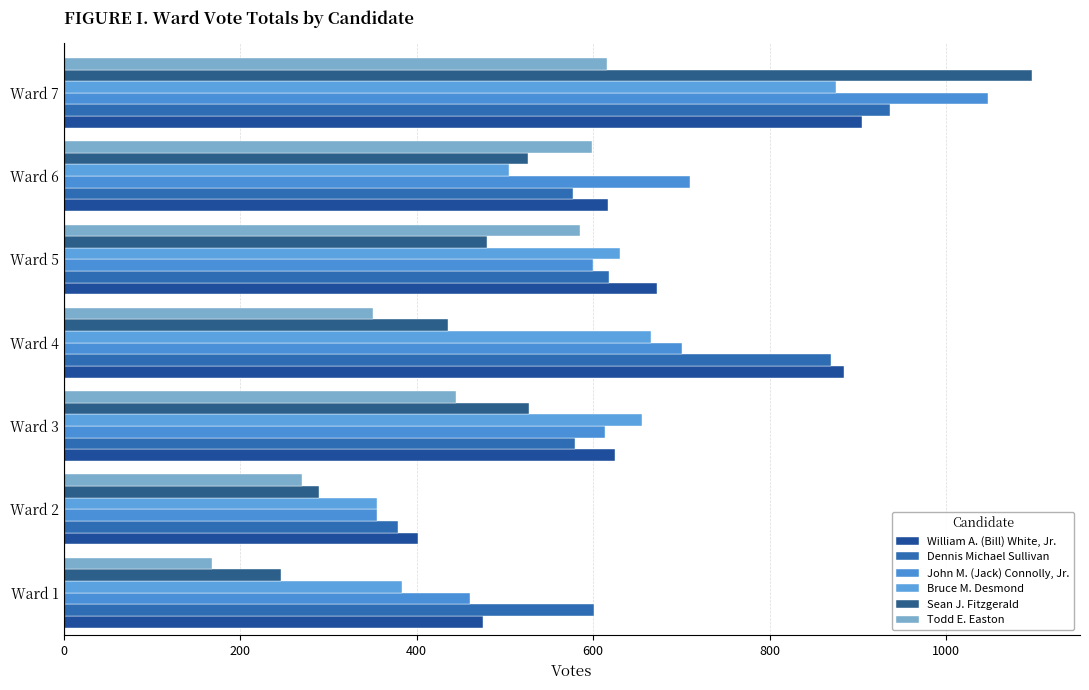

Count the number of data series in this chart.

6